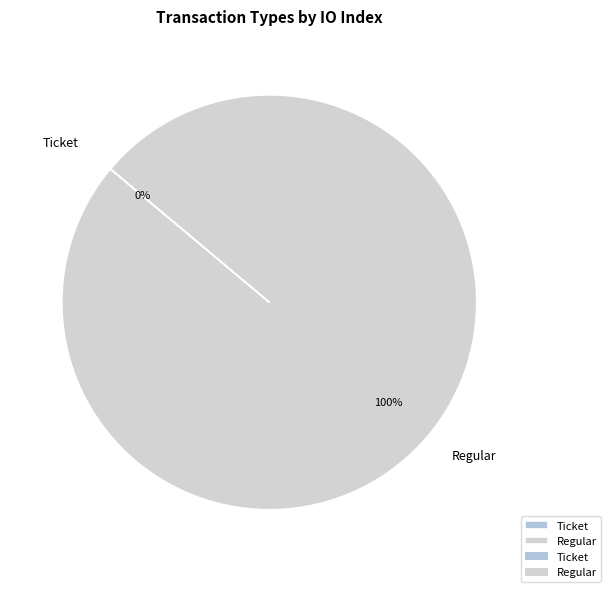

Is it true that Regular is 86% of the pie?

False